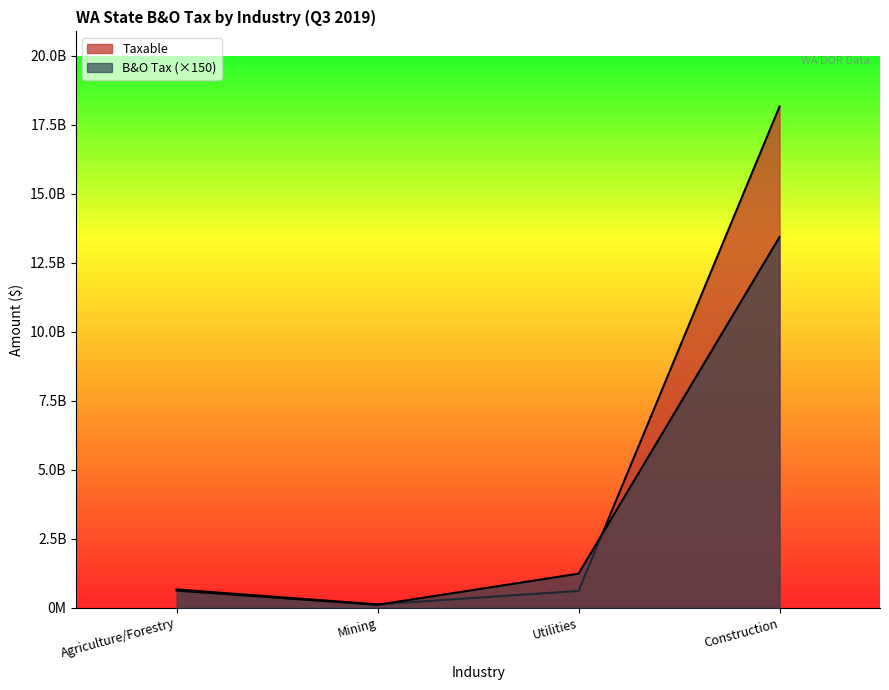

Between Mining and Utilities, which is larger?

Utilities